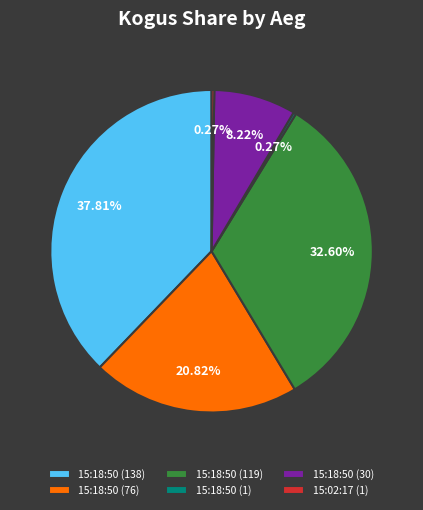

To the nearest percent, what is the difference between the largest and smallest slice percentages?

38%